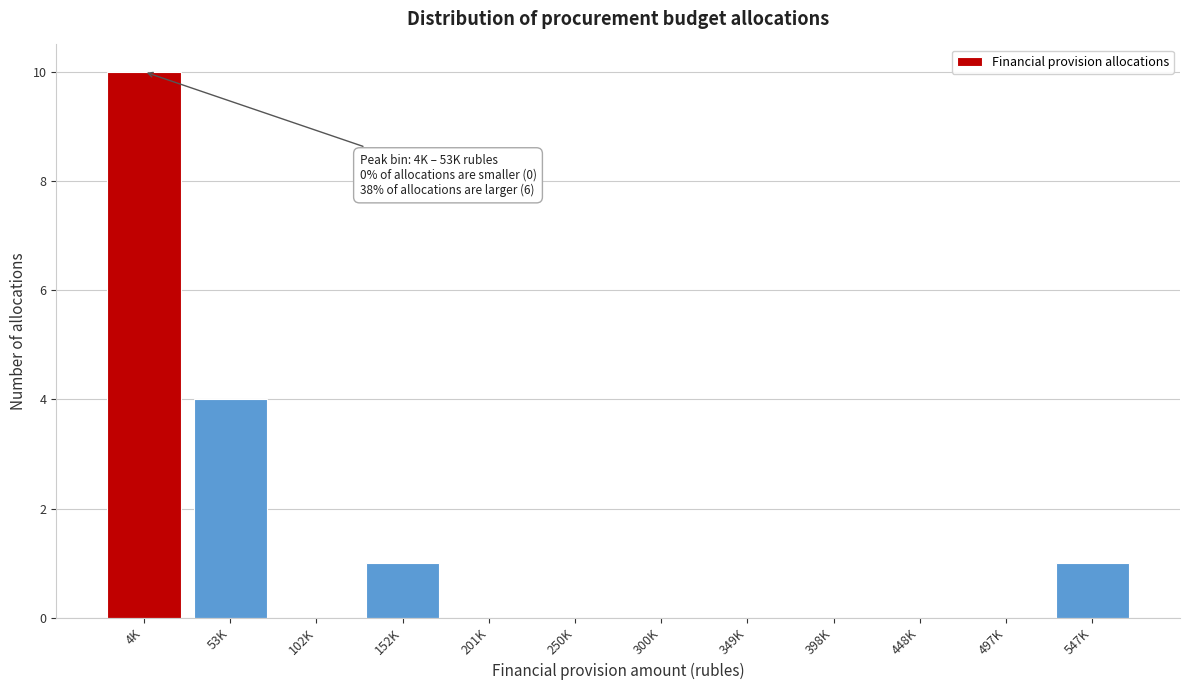

Reading left to right, list all the values displayed in this chart.

4K=10	53K=4	102K=0	152K=1	201K=0	250K=0	300K=0	349K=0	398K=0	448K=0	497K=0	547K=1